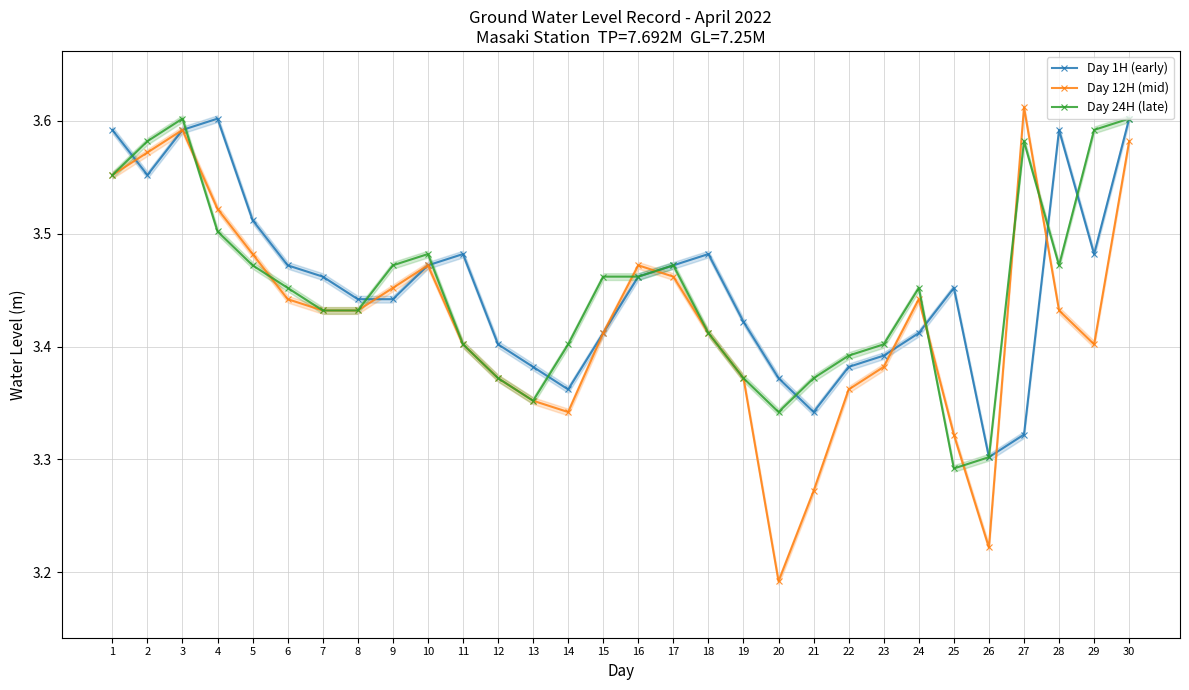

Between 3 and 22, which series saw the biggest shift?

Day 12H (mid)